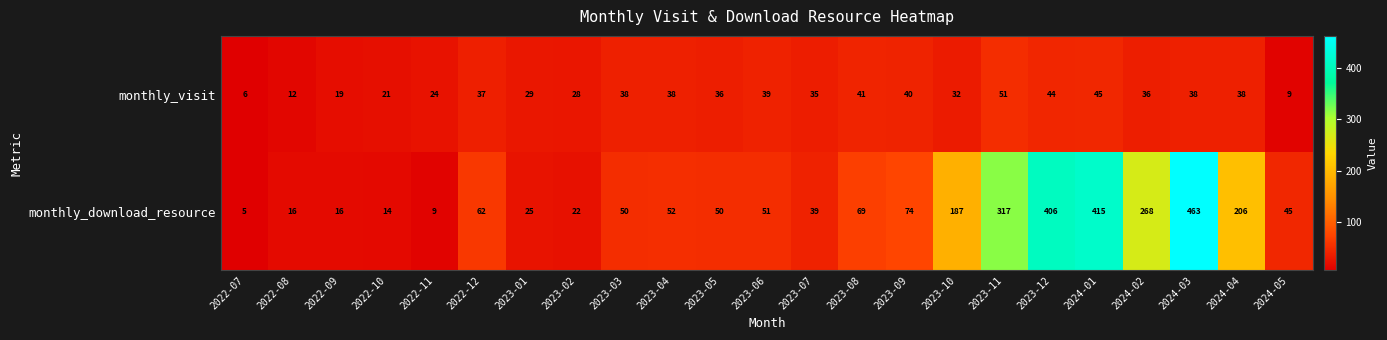

Which category has the lowest value across all series?

2022-07